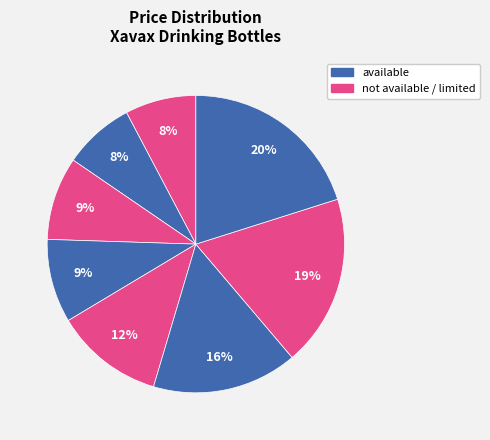

Is there a majority slice in this chart?

No